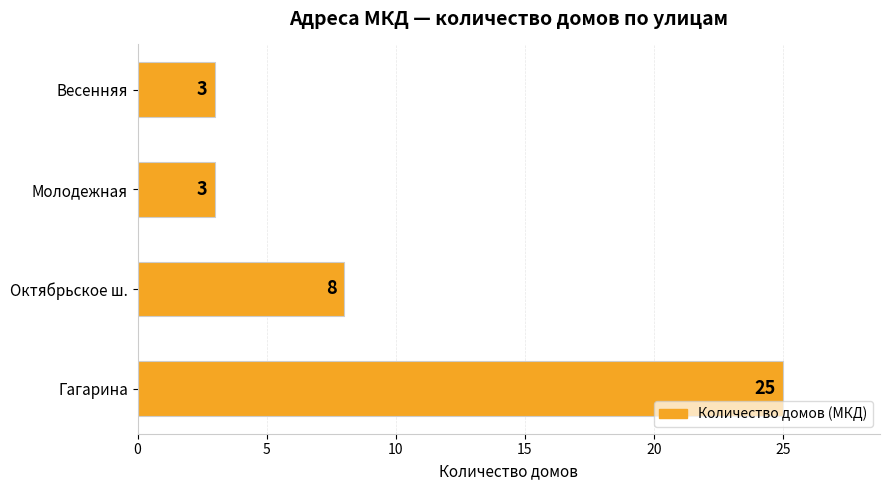

What is the minimum value shown in the chart?

3